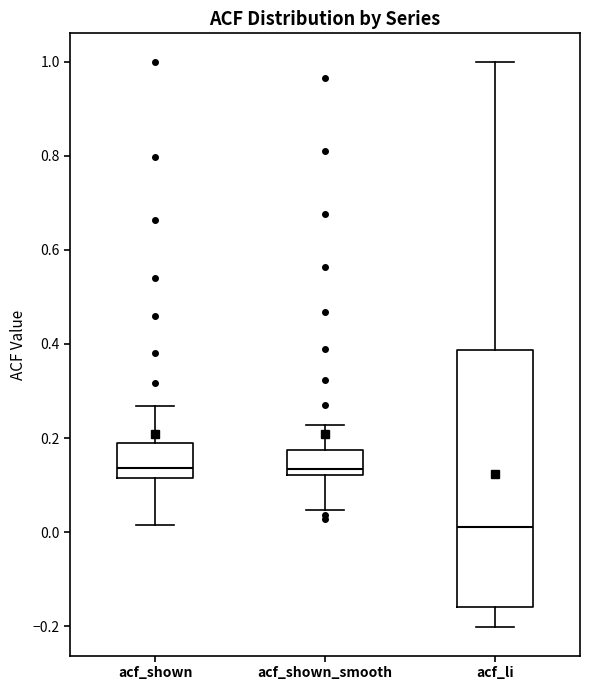

Reading left to right, read every box against the y-axis: the position of its median line, the range the box covers, and the ends of its whiskers. The values are not printed on the chart, so give them approximately, as read against the axis.

acf_shown: median 0.14, box 0.12 to 0.20, whiskers 0.02 to 0.26
acf_shown_smooth: median 0.14, box 0.12 to 0.18, whiskers 0.04 to 0.22
acf_li: median 0.02, box -0.16 to 0.38, whiskers -0.20 to 1.00